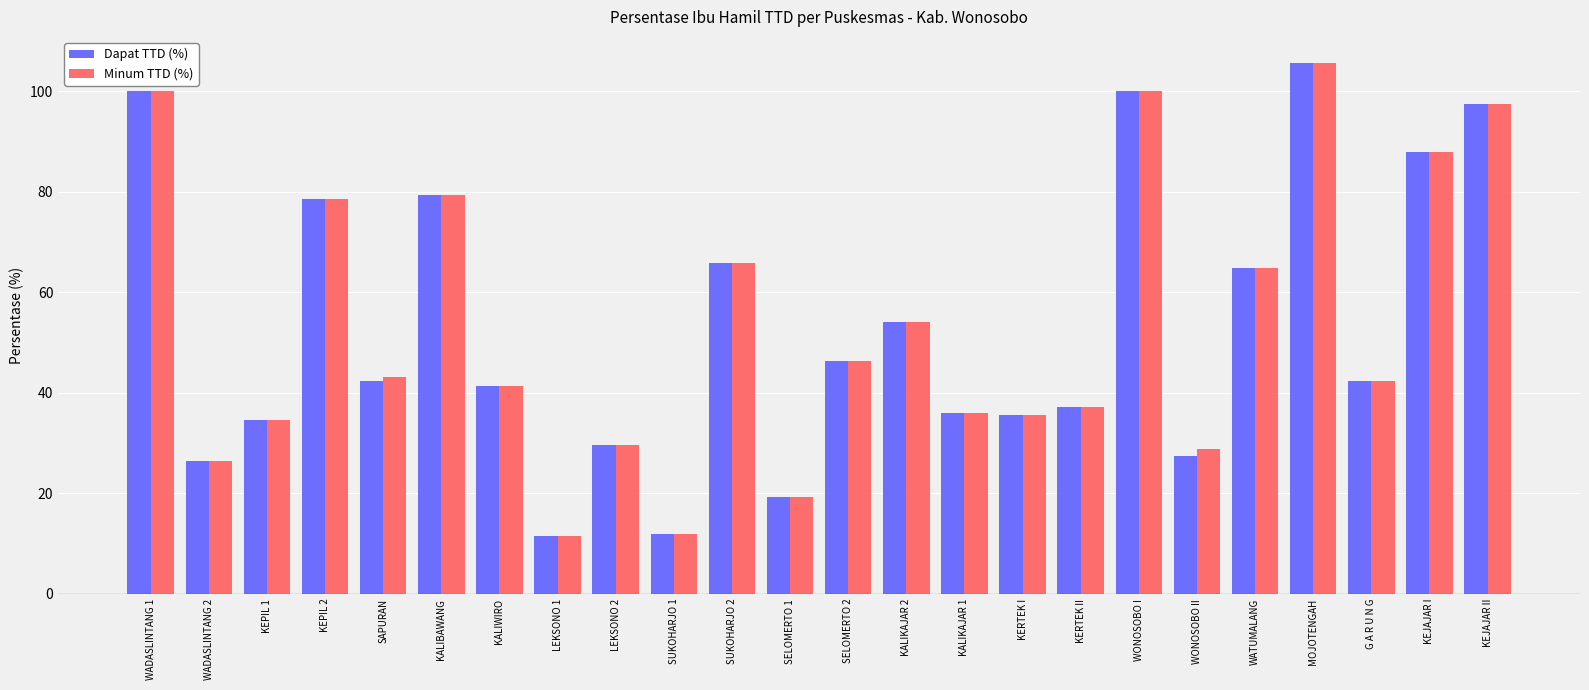

Which category has the highest value in the Dapat TTD (%) series?

MOJOTENGAH